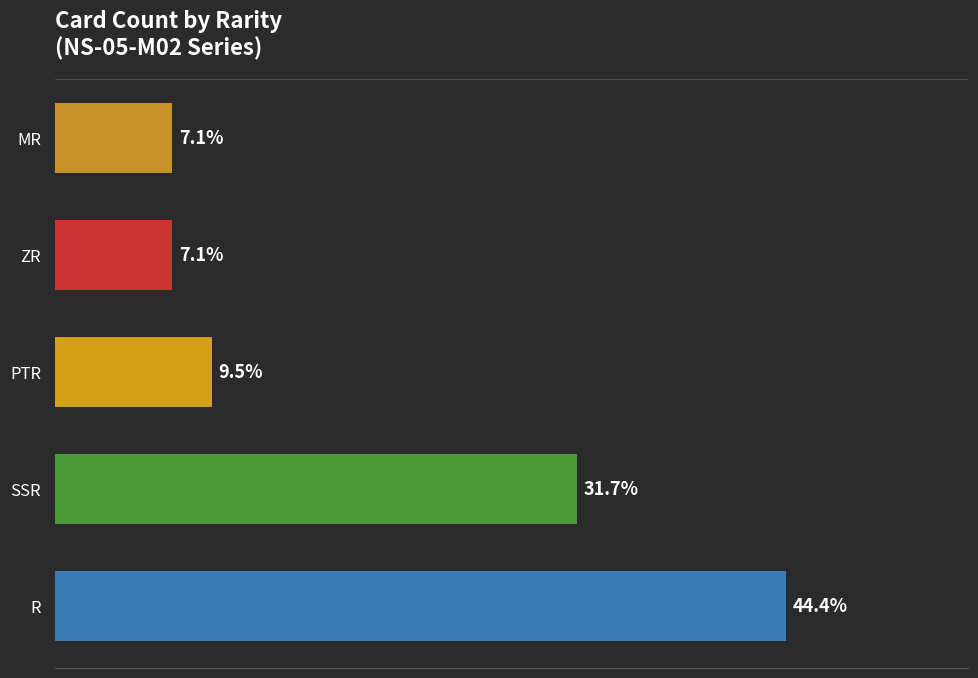

Are the bars horizontal?

Yes